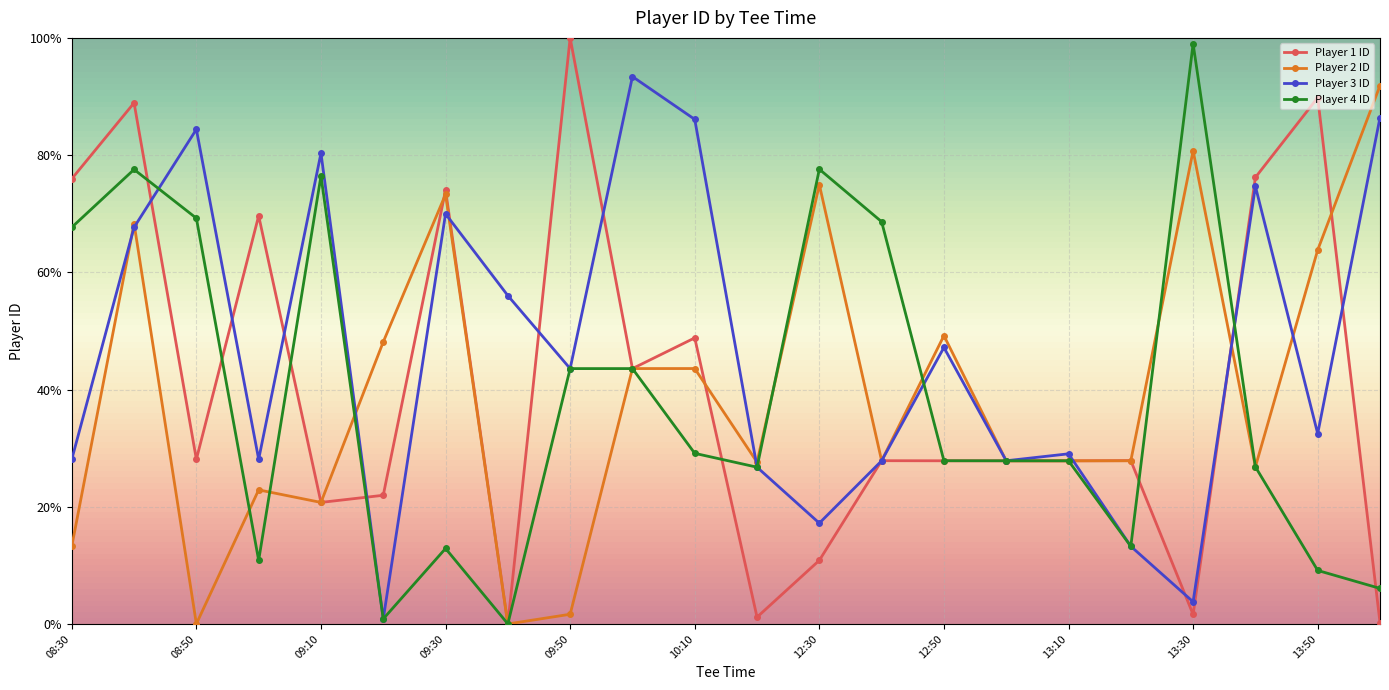

Which series has the widest spread of values?

Player 1 ID